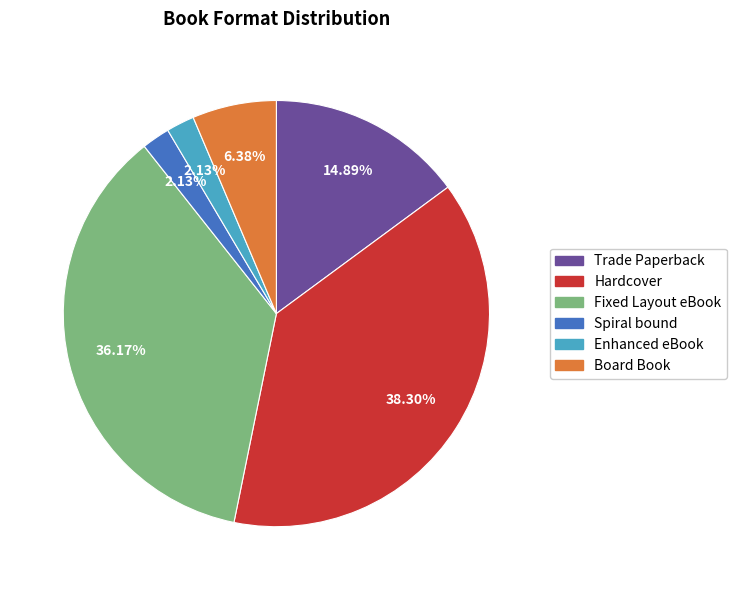

To the nearest percent, what portion does Board Book represent?

6%